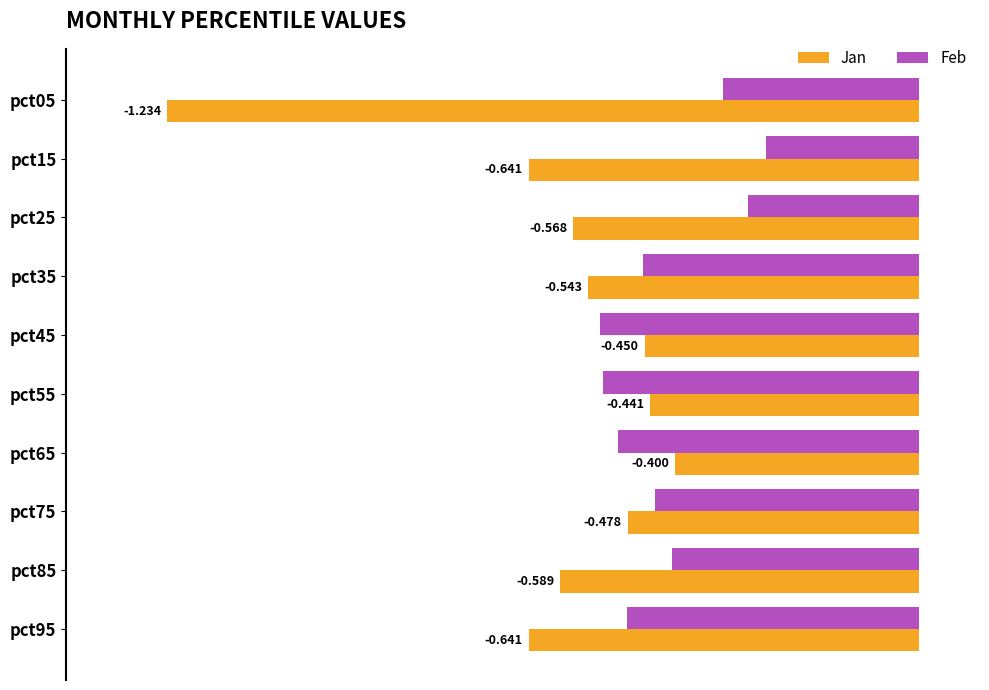

Which series has the largest total across all categories?

Feb